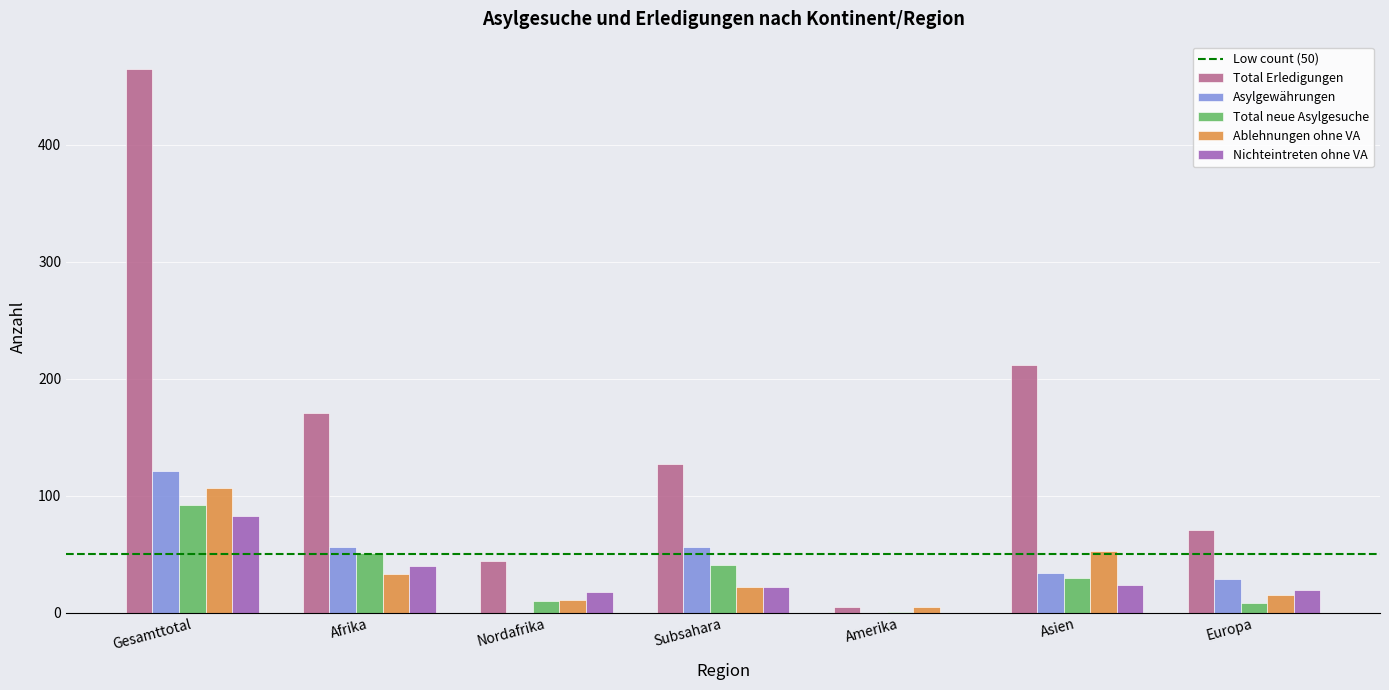

Which series has the widest spread of values?

Total Erledigungen